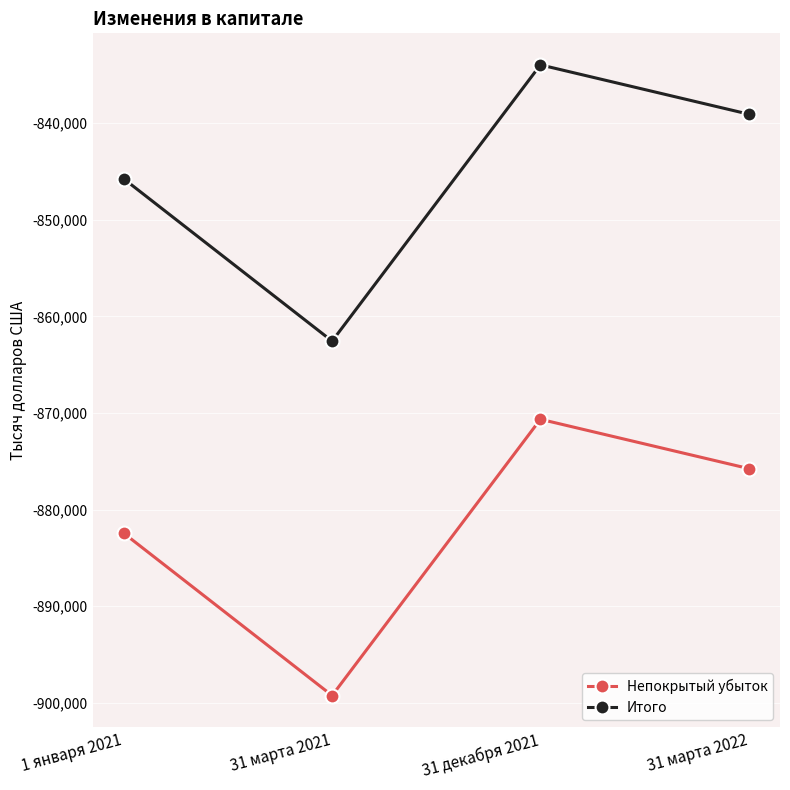

At which label is Непокрытый убыток closest to -884951?

1 января 2021